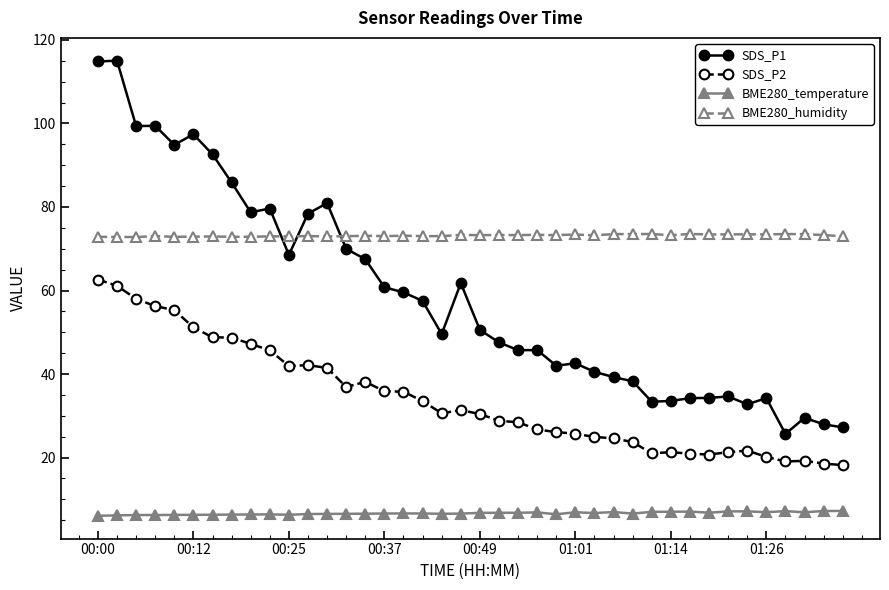

What is the lowest value of the SDS_P2 series?

18.2